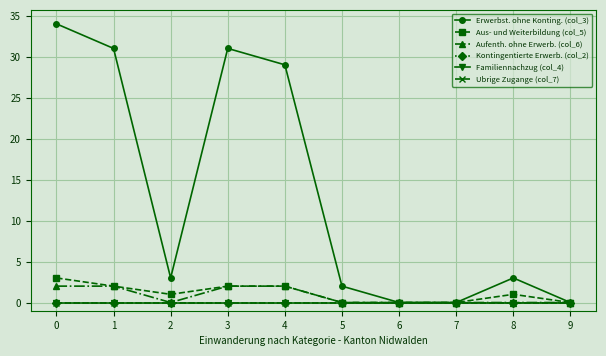

True or false: Erwerbst. ohne Konting. (col_3) and Aufenth. ohne Erwerb. (col_6) cross at least once.

False